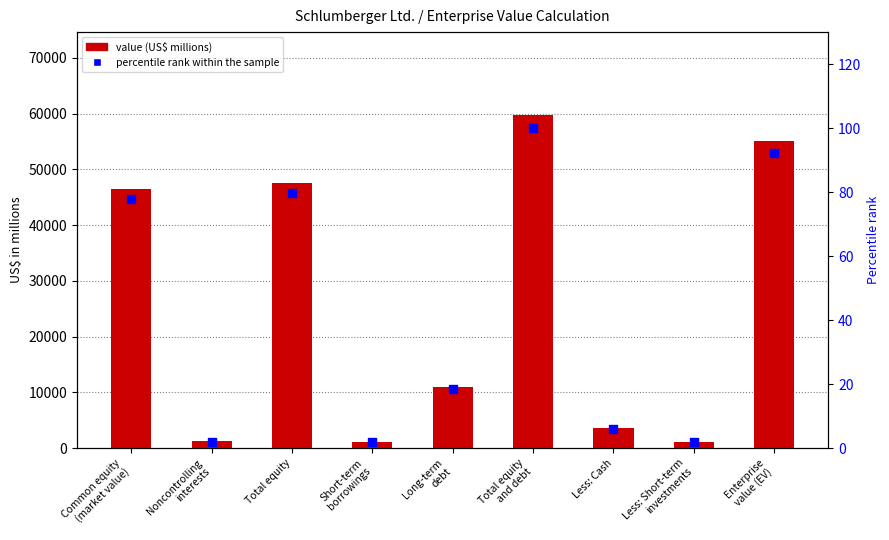

At how many categories does at least one series exceed 200?

9